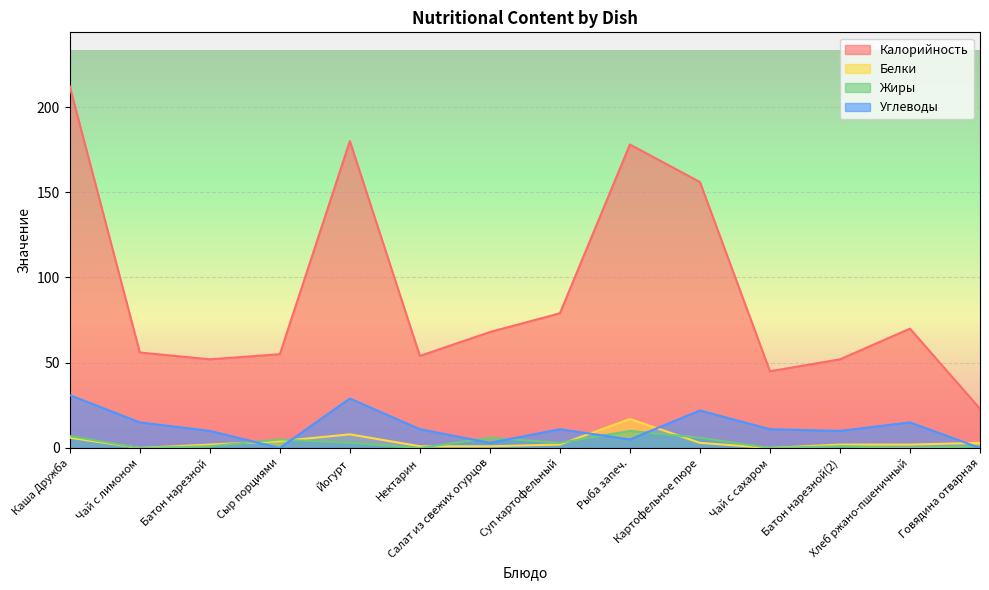

True or false: Углеводы and Калорийность cross at least once.

False